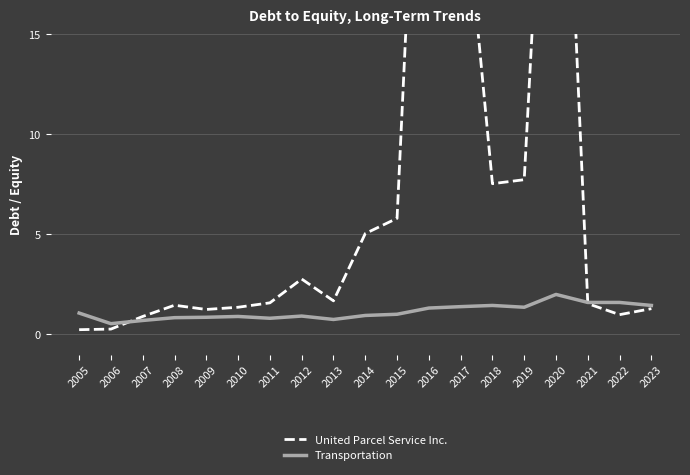

At which category is the sum across all series the highest?

2016